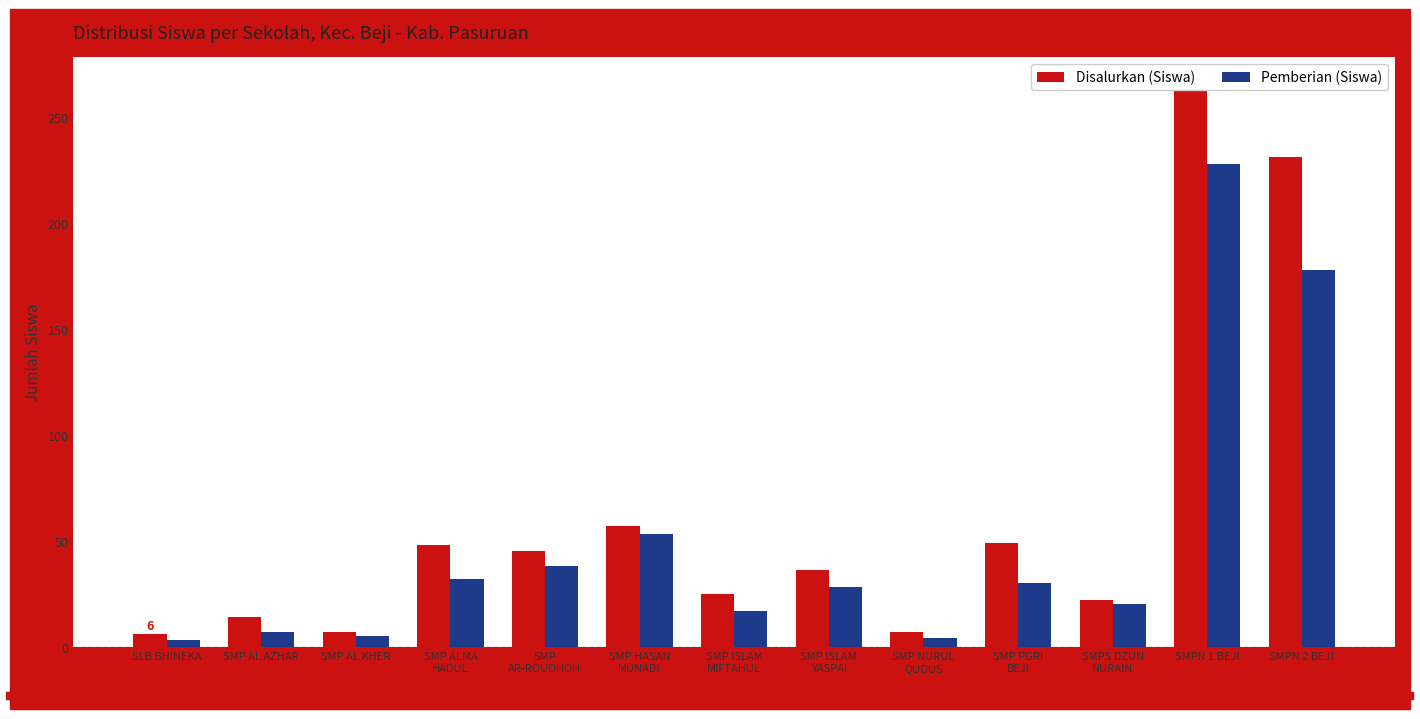

How many distinct data groups are displayed?

2